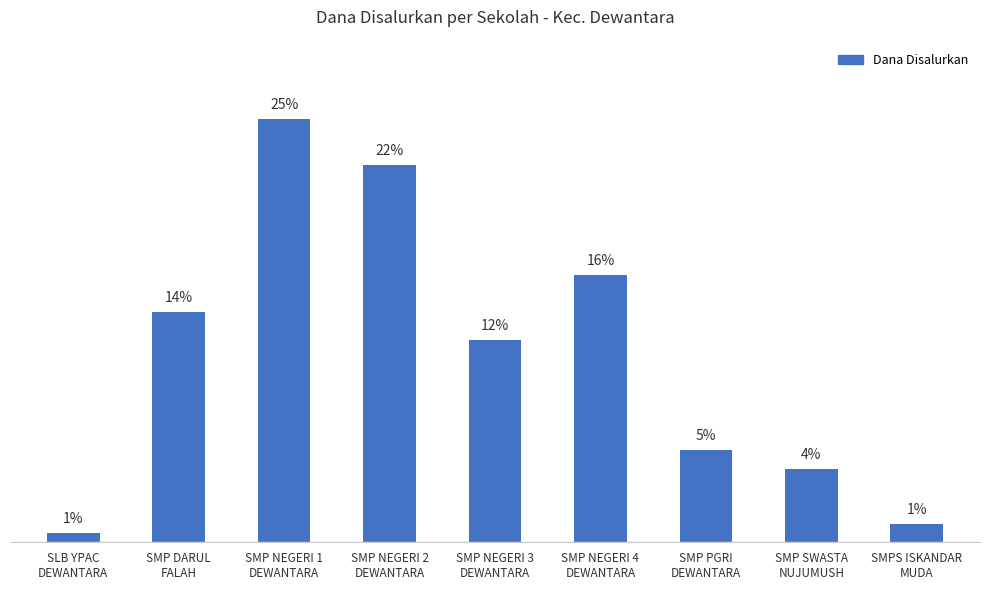

What is the difference between the values at SMP PGRI
DEWANTARA and SMP NEGERI 1
DEWANTARA?

13500000